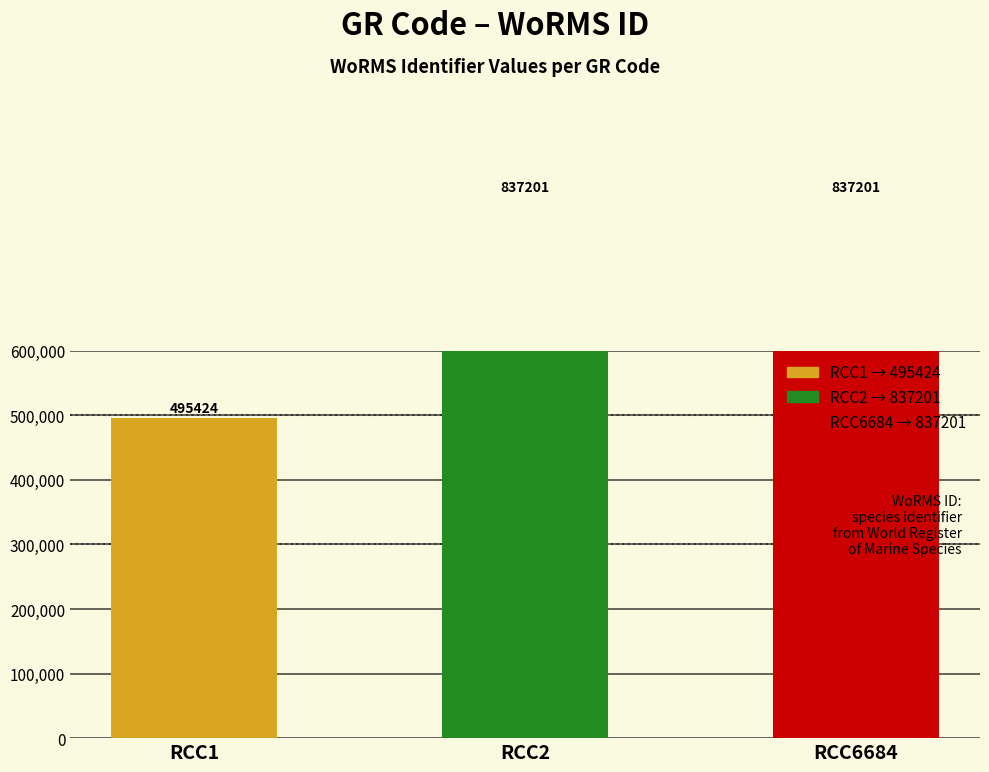

The chart shows a value of 177100 at RCC6684. True or false?

False